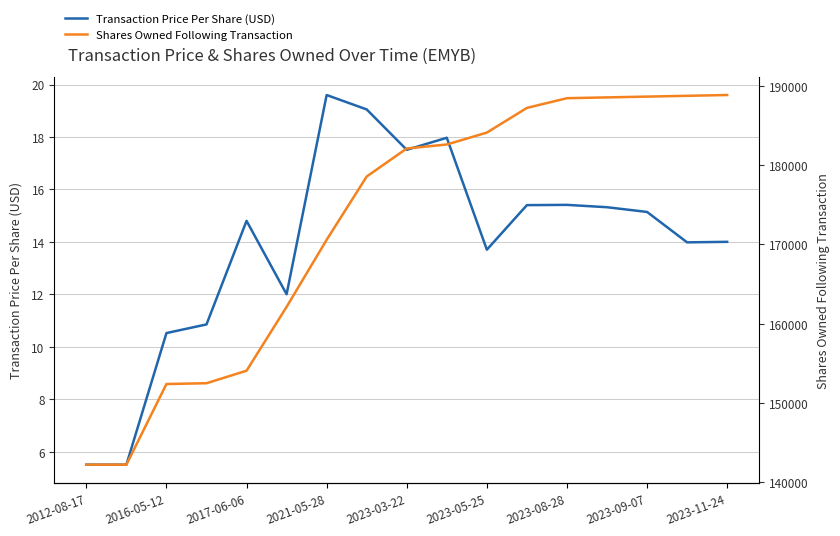

At how many categories does at least one series exceed 84378?

17